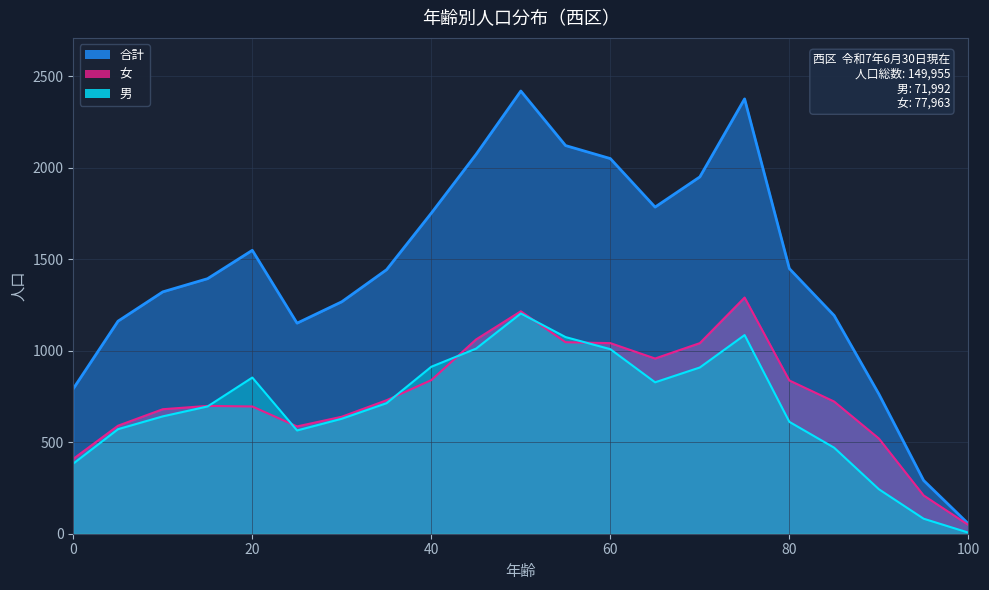

Reading left to right, transcribe all the data shown in this chart.

合計: 792	1161	1321	1393	1548	1150	1267	1442	1751	2072	2418	2120	2049	1784	1949	2375	1448	1192	763	291	54
男: 383	571	641	695	853	564	628	713	912	1011	1203	1074	1008	827	908	1085	611	470	243	82	6
女: 409	590	680	698	695	586	639	729	839	1061	1215	1046	1041	957	1041	1290	837	722	520	209	48